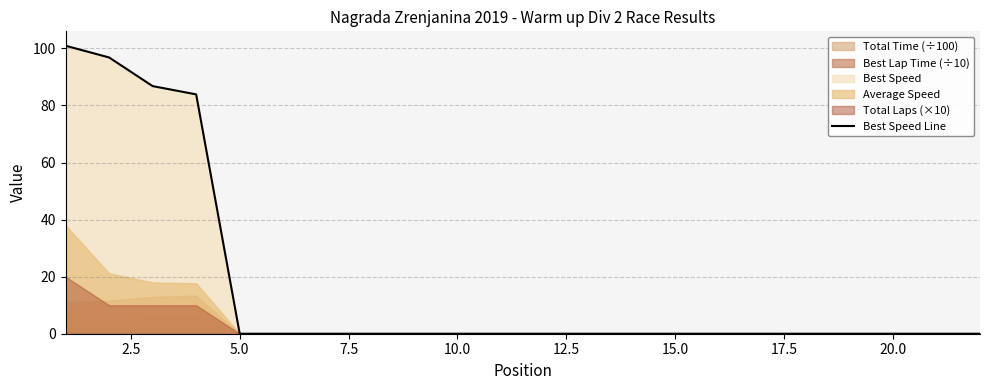

What is the maximum value for Best Speed Line?

100.9